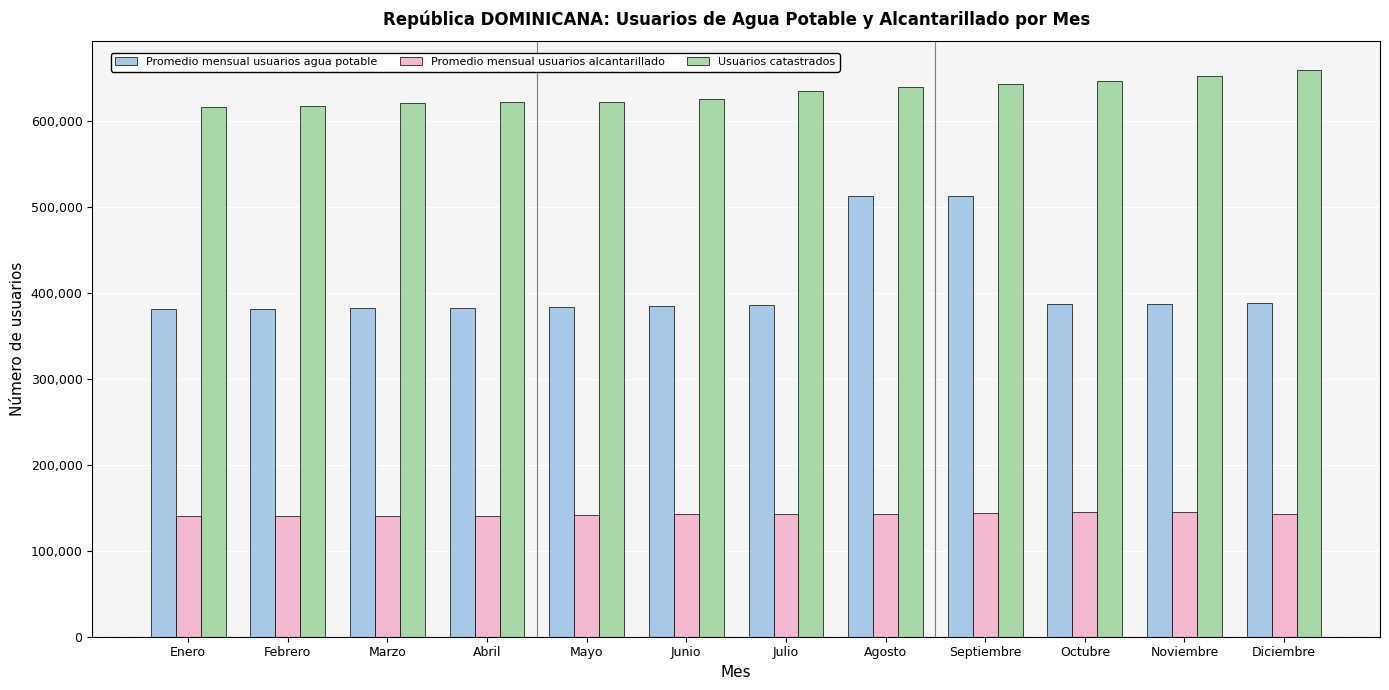

What is the minimum value shown in the chart?

140465